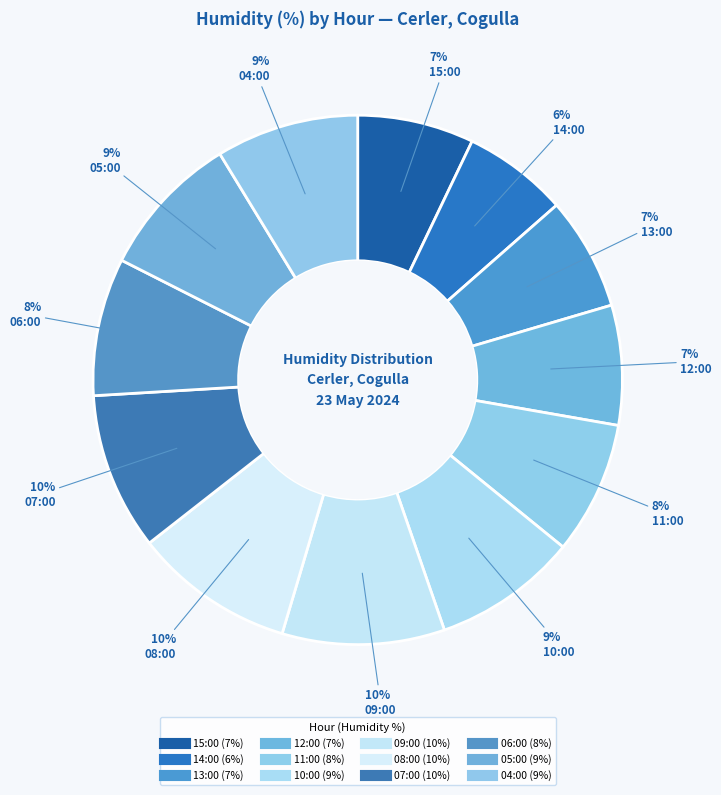

Rank the categories by value from lowest to highest.

14:00, 13:00, 15:00, 12:00, 11:00, 06:00, 04:00, 10:00, 05:00, 07:00, 08:00, 09:00